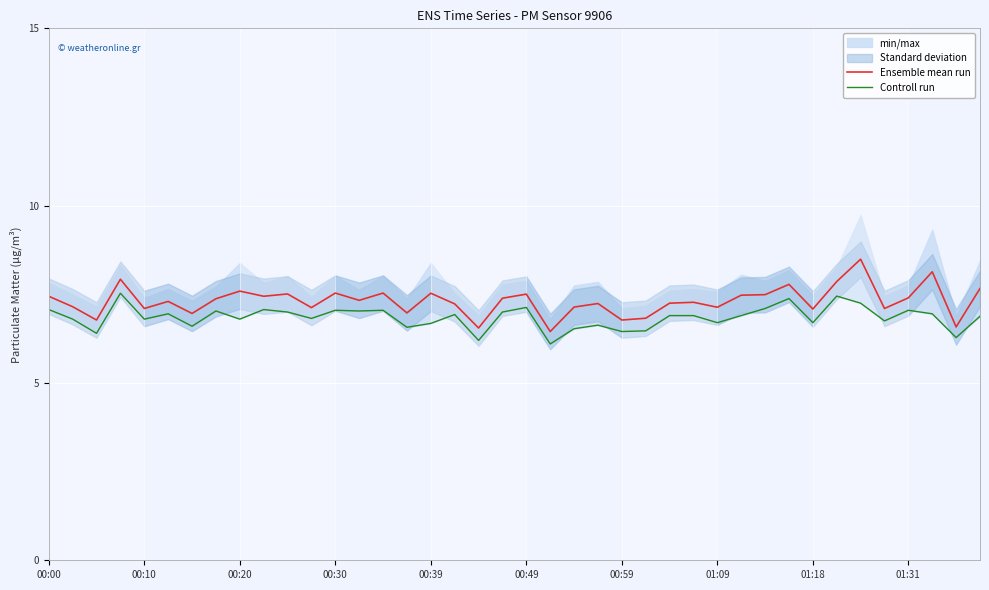

What is the difference between the highest and lowest values at 21?

0.3